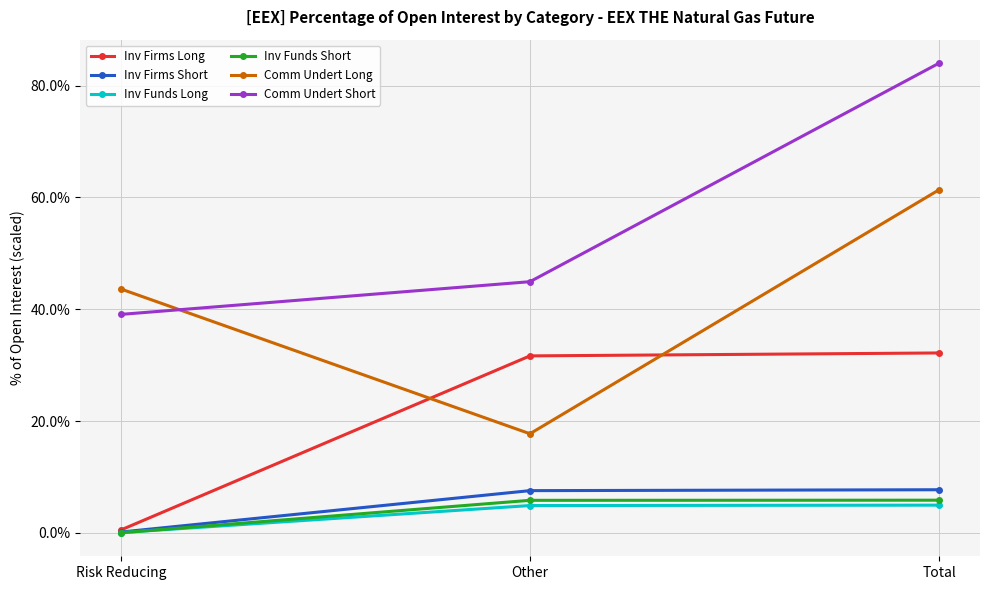

What is the difference between the second highest and minimum values in the Inv Funds Short series?

5.8